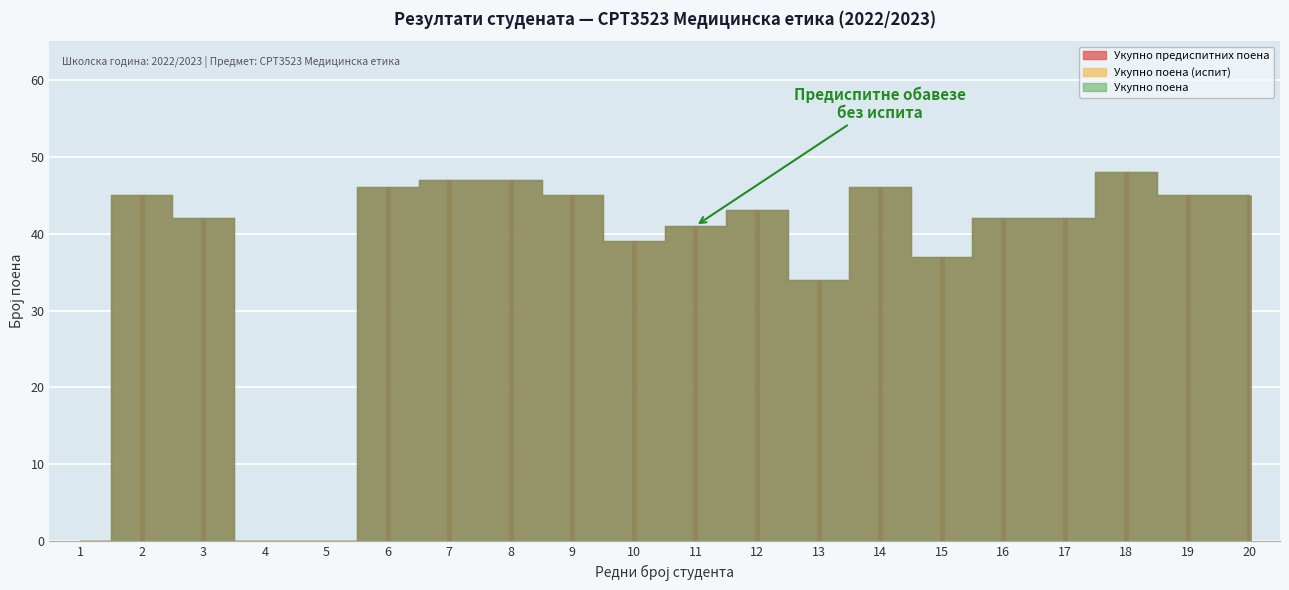

True or false: Укупно поена (испит) and Укупно предиспитних поена cross at least once.

False